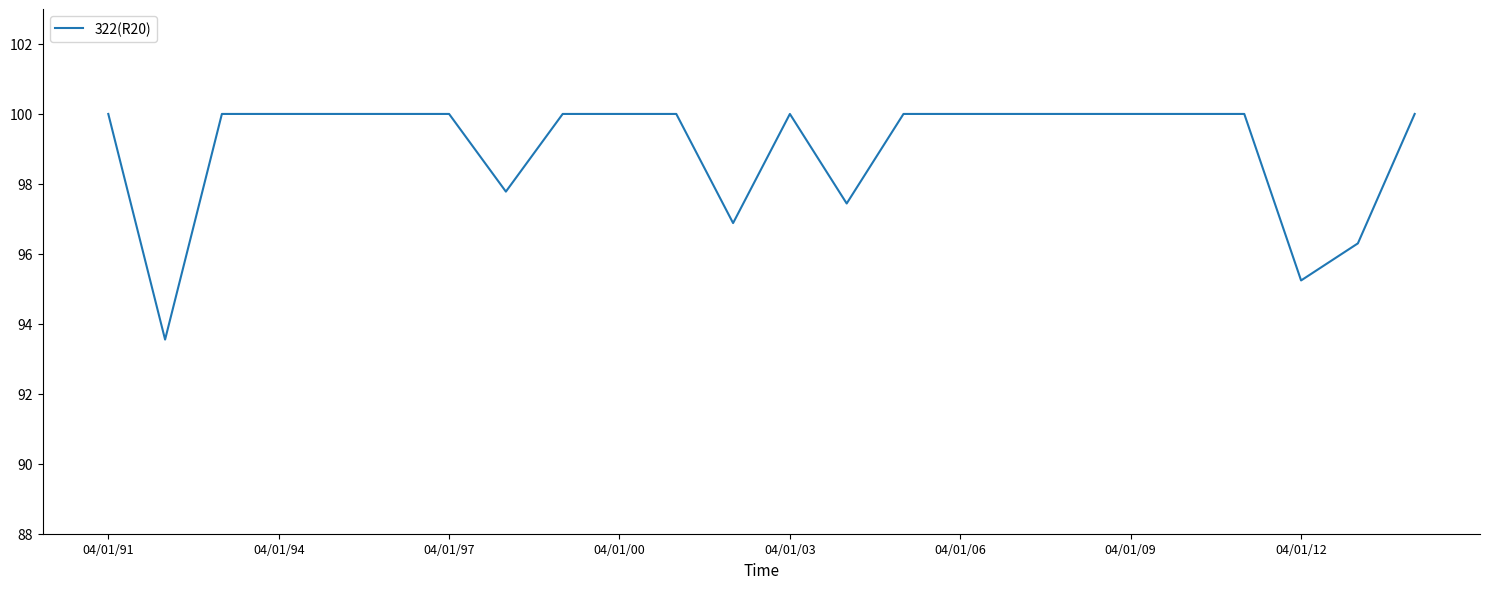

What is the greatest value displayed?

100.0